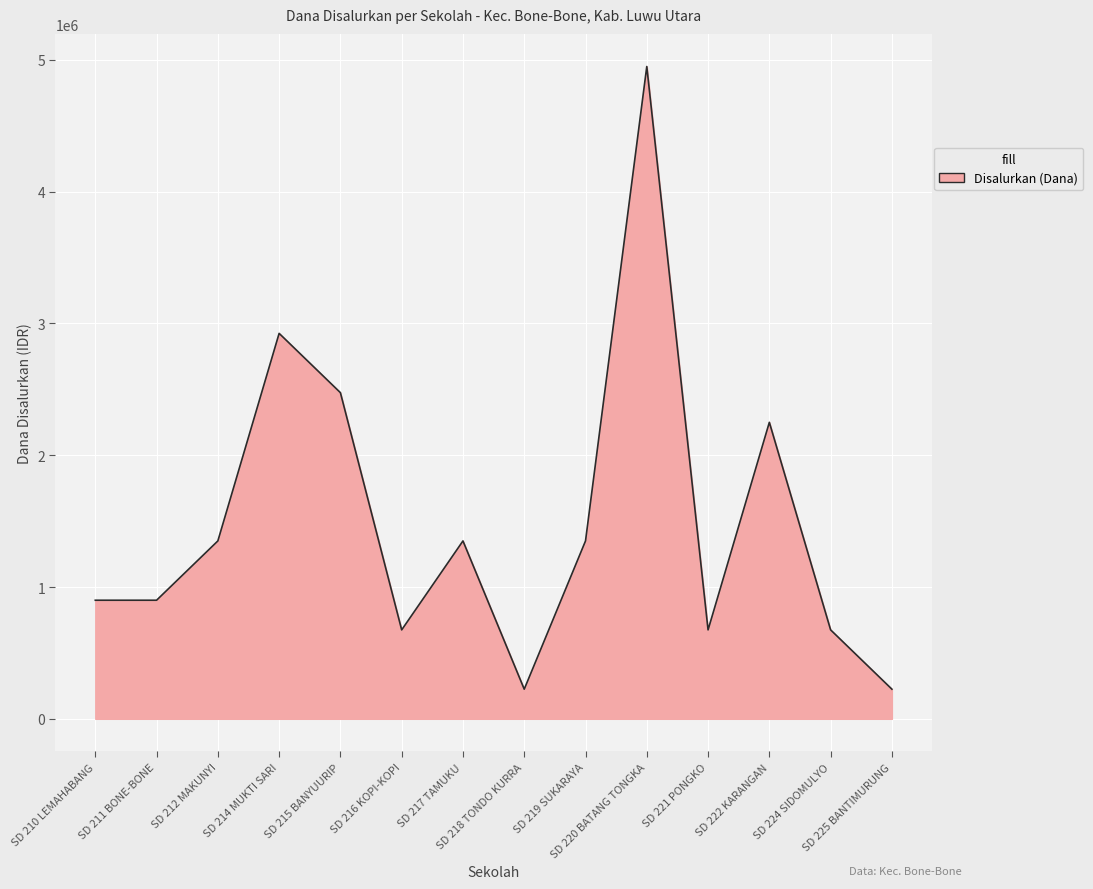

Where is the data nearest to the value 2587500?

SD 215 BANYUURIP